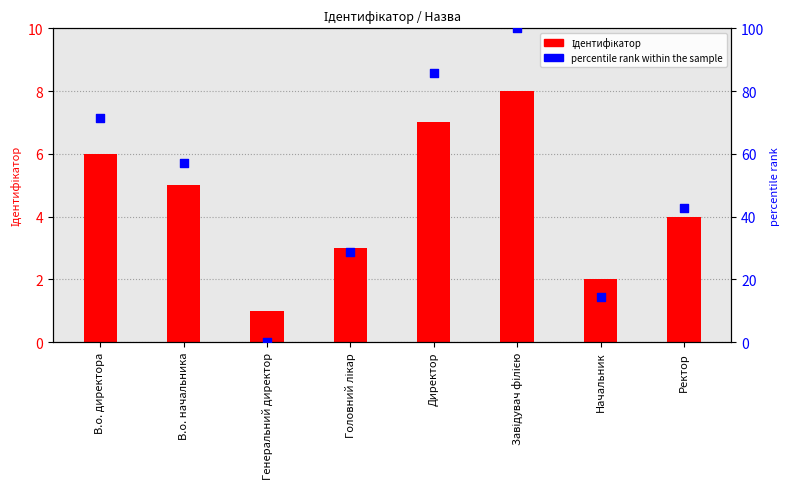

Which series has the widest spread of Y values?

percentile rank within the sample